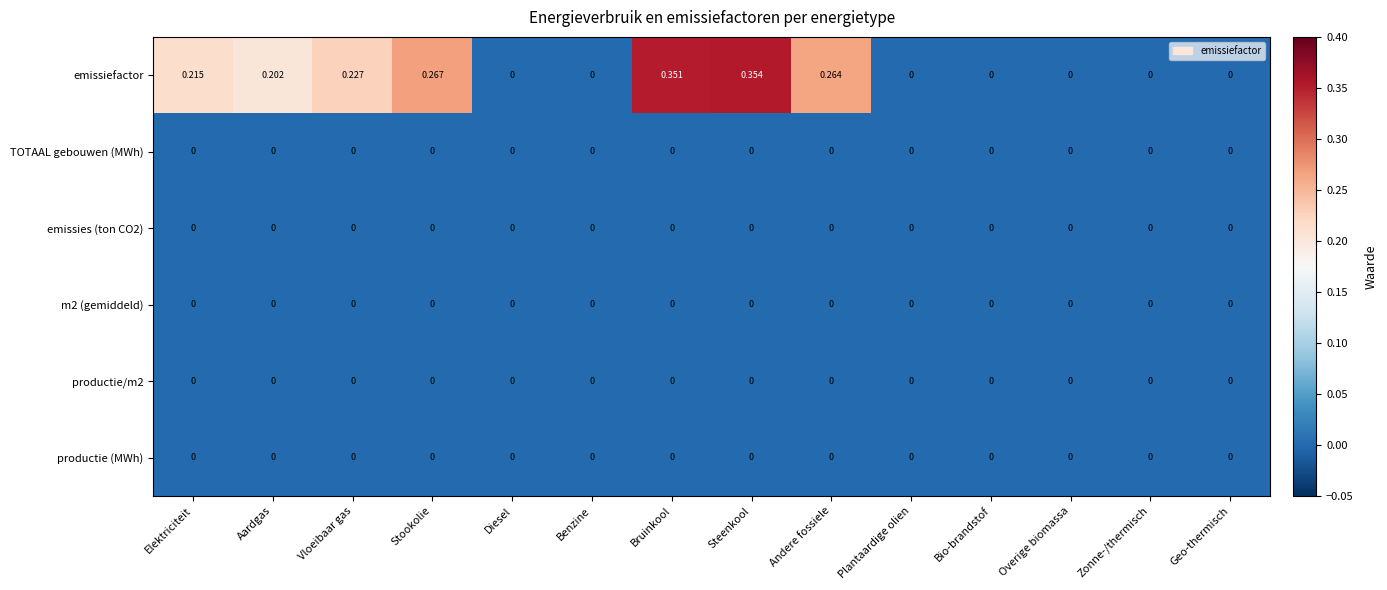

At which category is the sum across all series the highest?

Steenkool